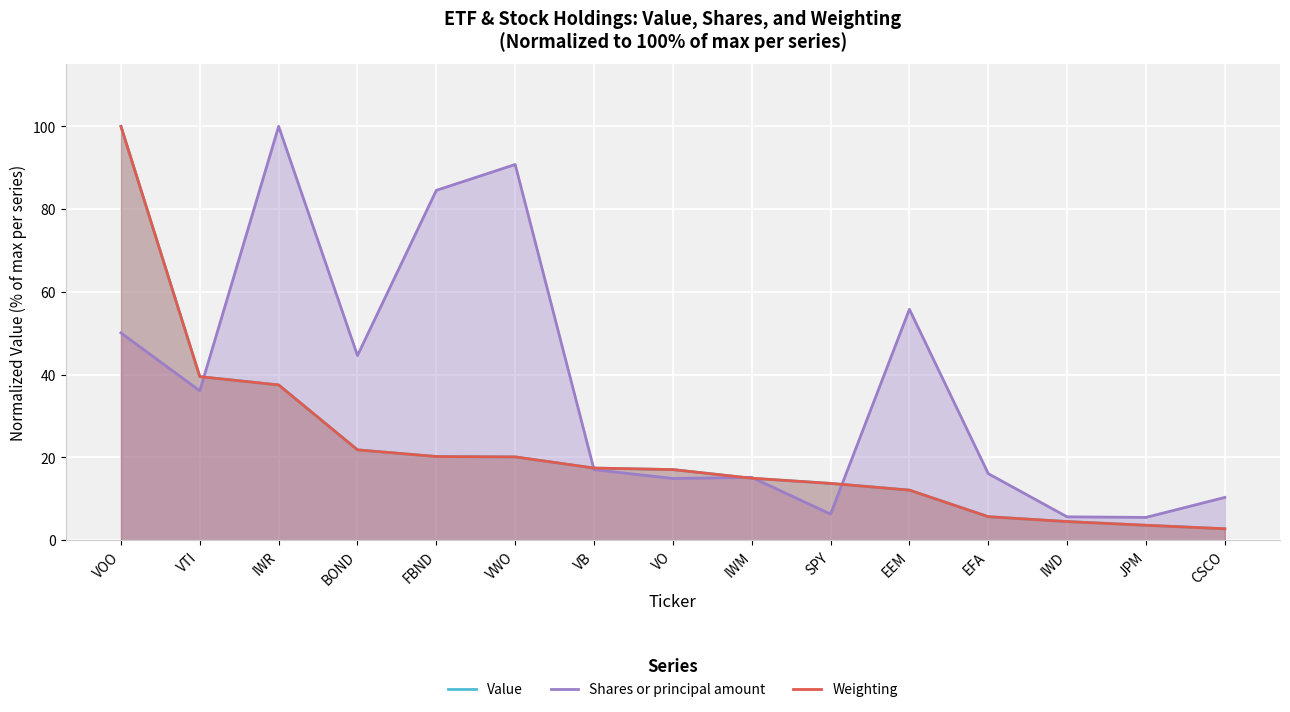

What position from the right is EEM?

5